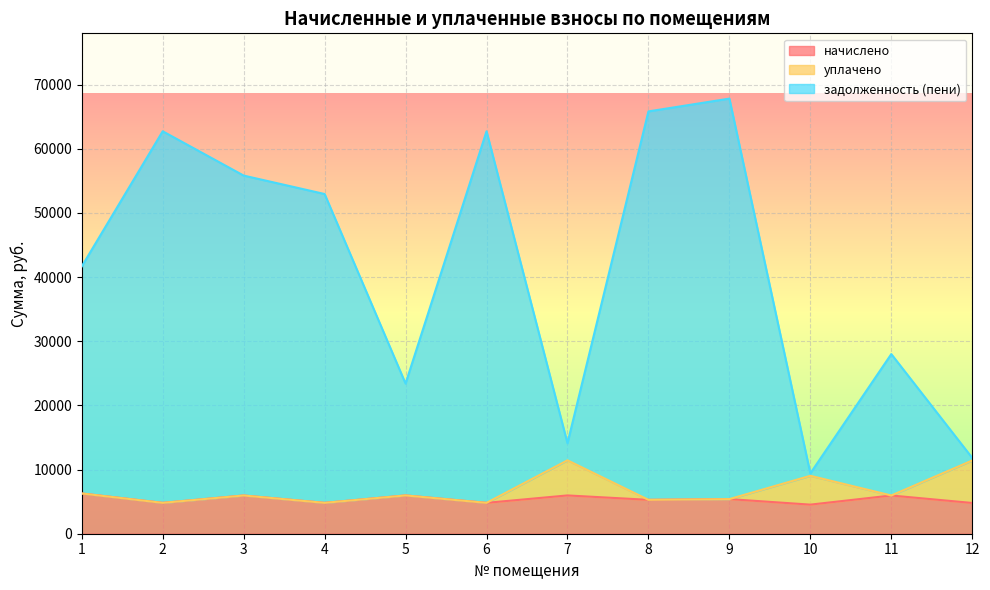

Where is начислено nearest to the value 5403?

9